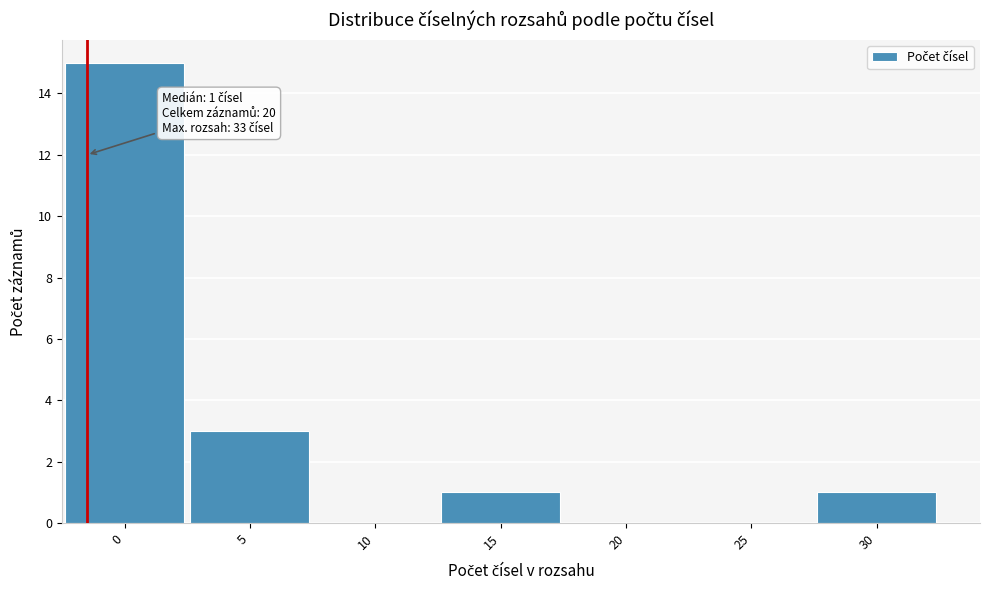

Reading right to left, extract all data points from this chart.

30=1	25=0	20=0	15=1	10=0	5=3	0=15